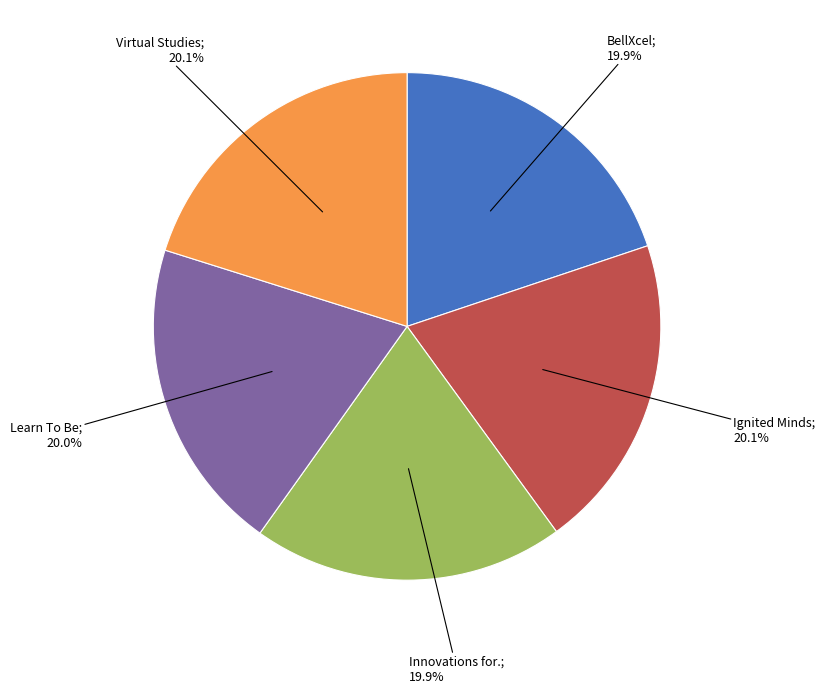

How many slices are in this pie chart?

5